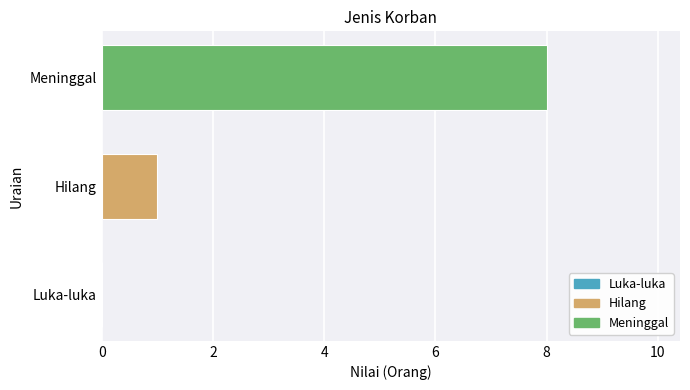

What is the sum of all values?

9